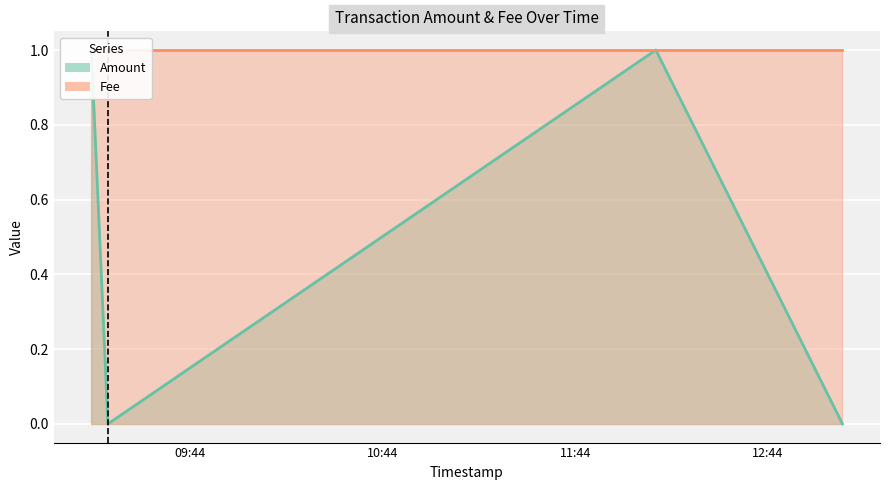

Rank the categories by value from lowest to highest.

2017-10-30 09:18:19, 2017-10-30 13:07:11, 2017-10-30 09:13:09, 2017-10-30 12:09:02